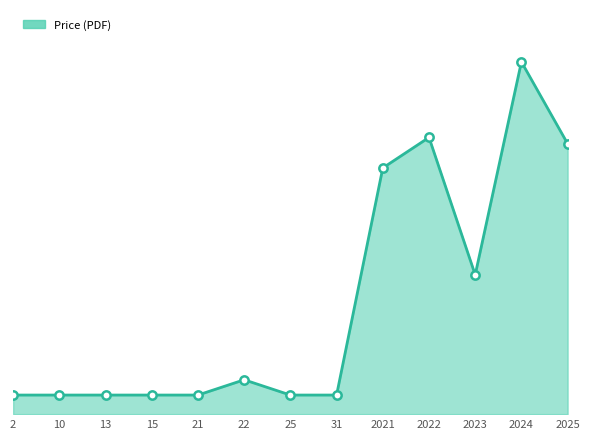

Rank the categories by value from highest to lowest.

2024, 2022, 2025, 2021, 2023, 22, 2, 10, 13, 15, 21, 25, 31